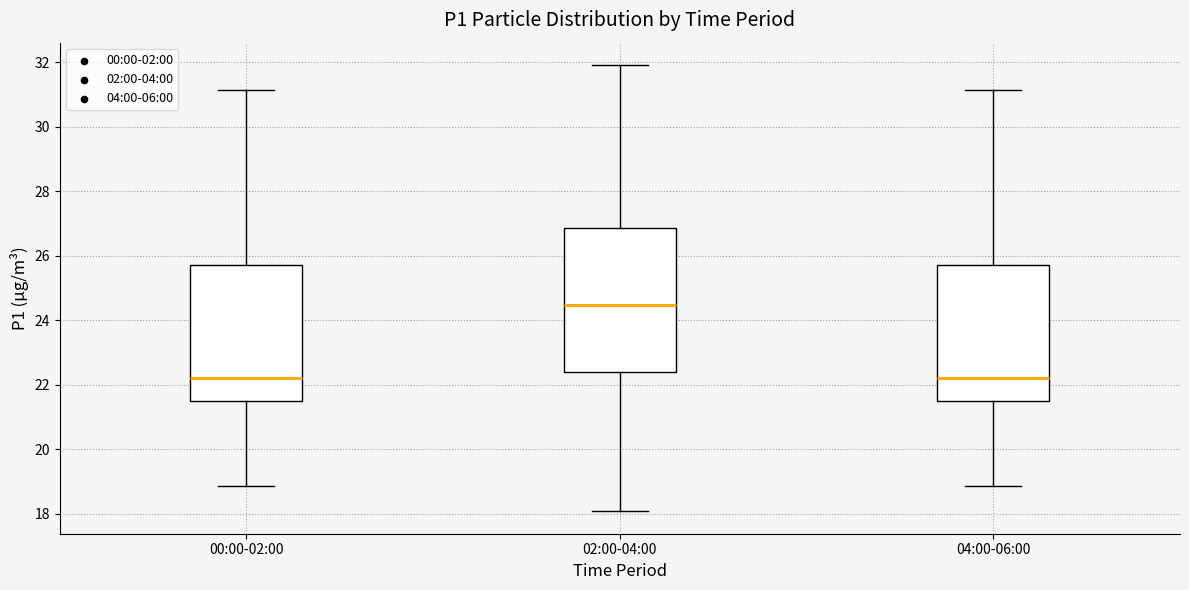

Reading left to right, transcribe this box plot: for each box, give where its median line is, the range the box spans, and where its two whiskers end, as read against the y-axis. The values are not printed on the chart, so give them approximately, as read against the axis.

00:00-02:00: median 22.2, box 21.4 to 25.8, whiskers 18.8 to 31.2
02:00-04:00: median 24.4, box 22.4 to 26.8, whiskers 18.0 to 32.0
04:00-06:00: median 22.2, box 21.4 to 25.8, whiskers 18.8 to 31.2